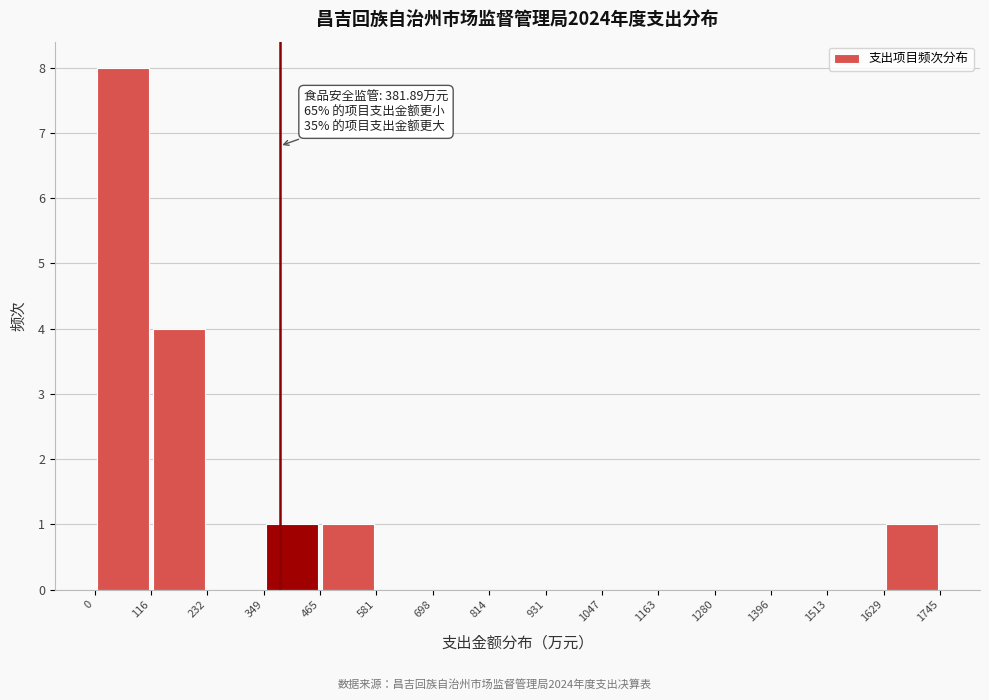

Which range on the x-axis has the tallest bar?

0 to 116